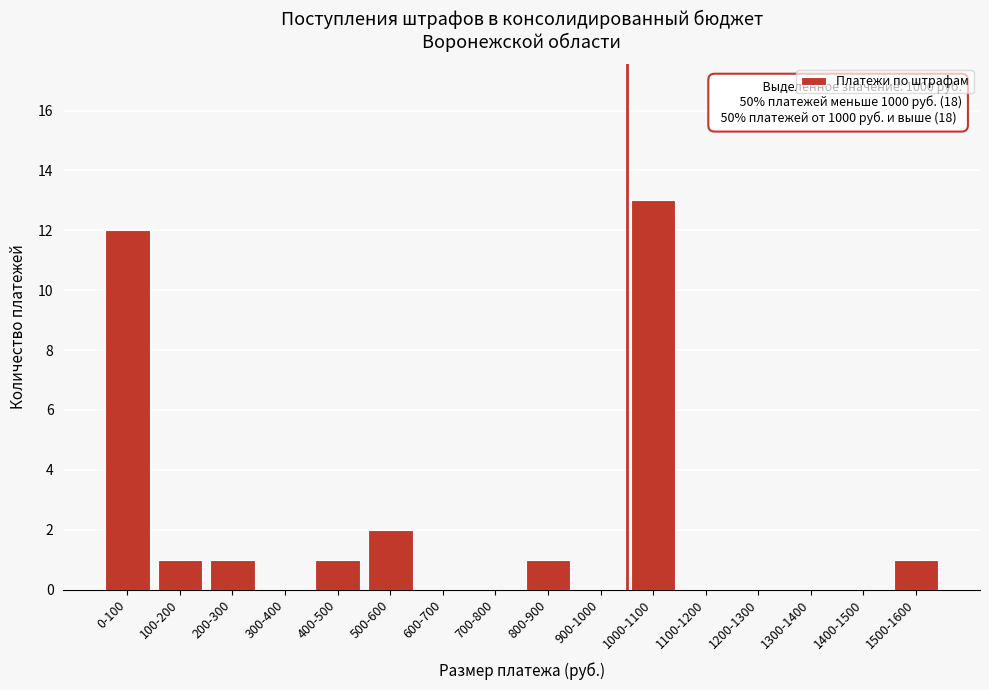

Reading right to left, extract all data points from this chart.

1500-1600=1	1400-1500=0	1300-1400=0	1200-1300=0	1100-1200=0	1000-1100=13	900-1000=0	800-900=1	700-800=0	600-700=0	500-600=2	400-500=1	300-400=0	200-300=1	100-200=1	0-100=12